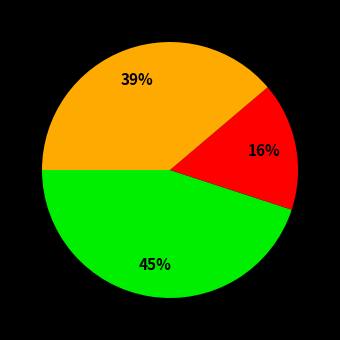

Is there a majority slice in this chart?

No